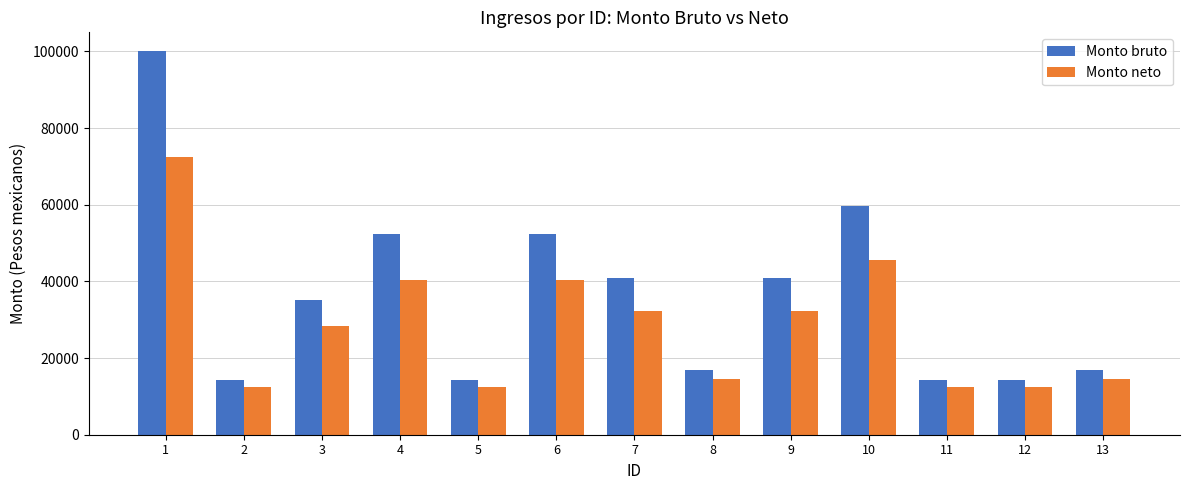

The Monto neto series shows 40380.1 at 6. True or false?

True